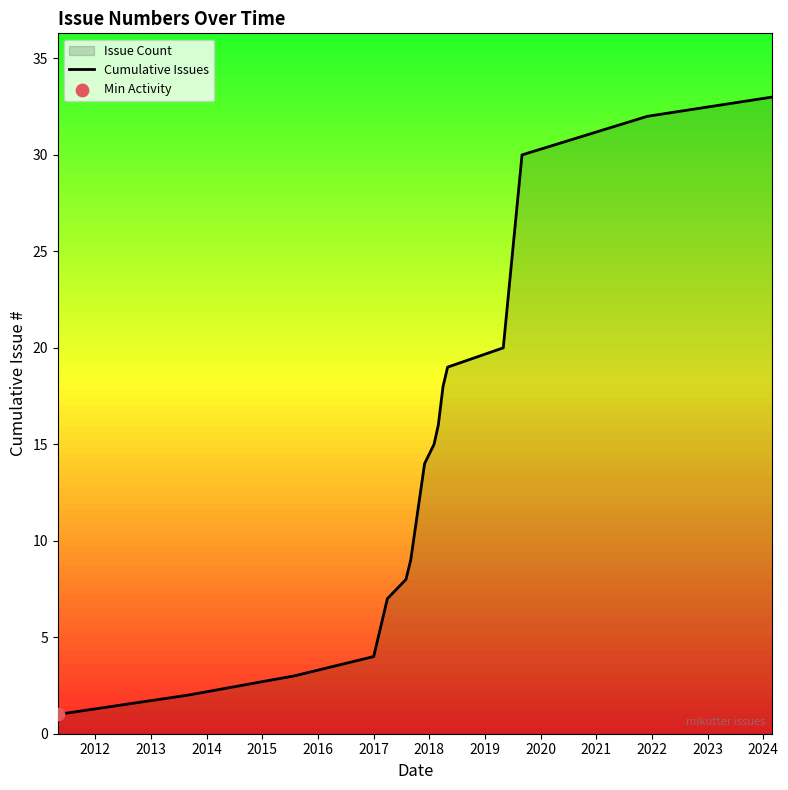

What is the difference between the maximum and minimum values?

32